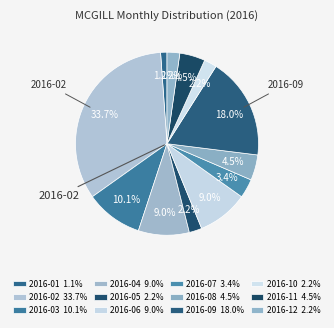

How many slices are in this pie chart?

12